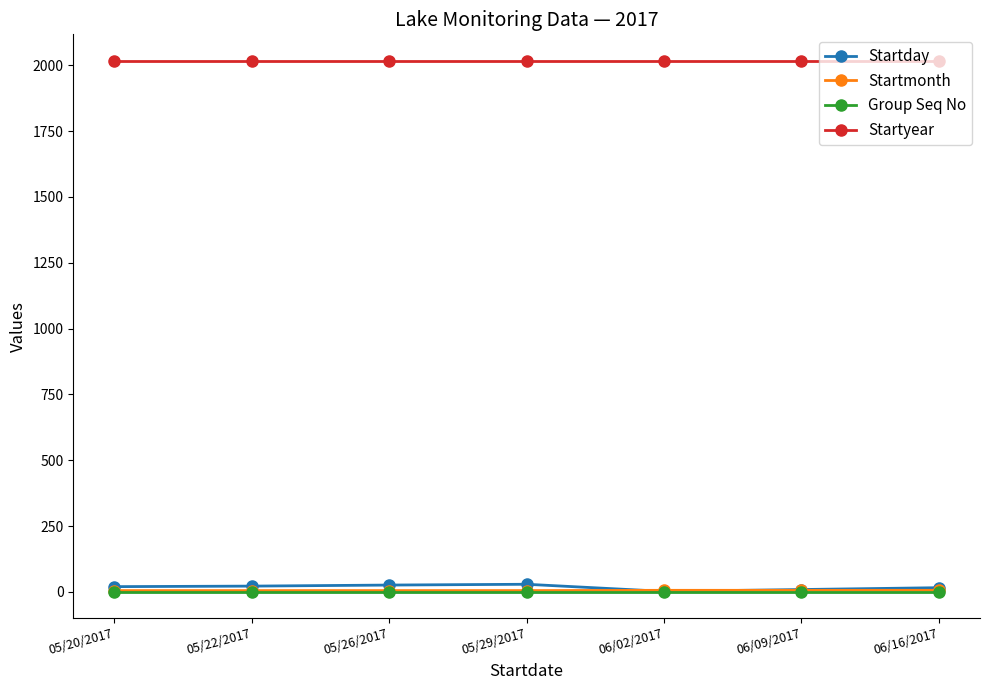

What is the label of the 4th point from the right?

05/29/2017